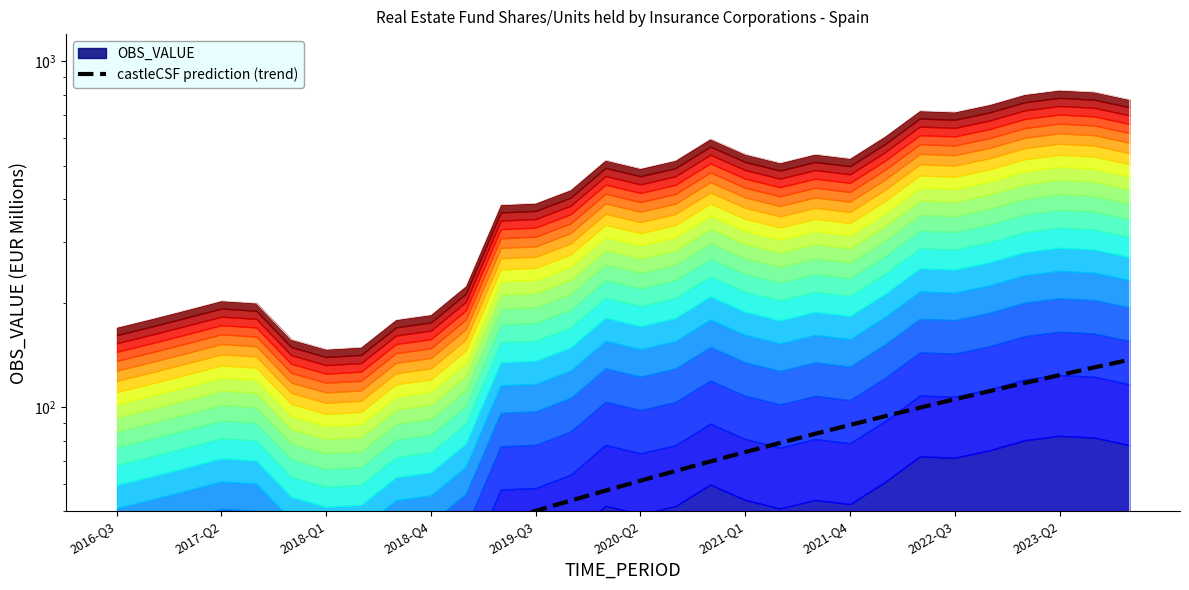

Where does the data first go above 61?

2020-Q2